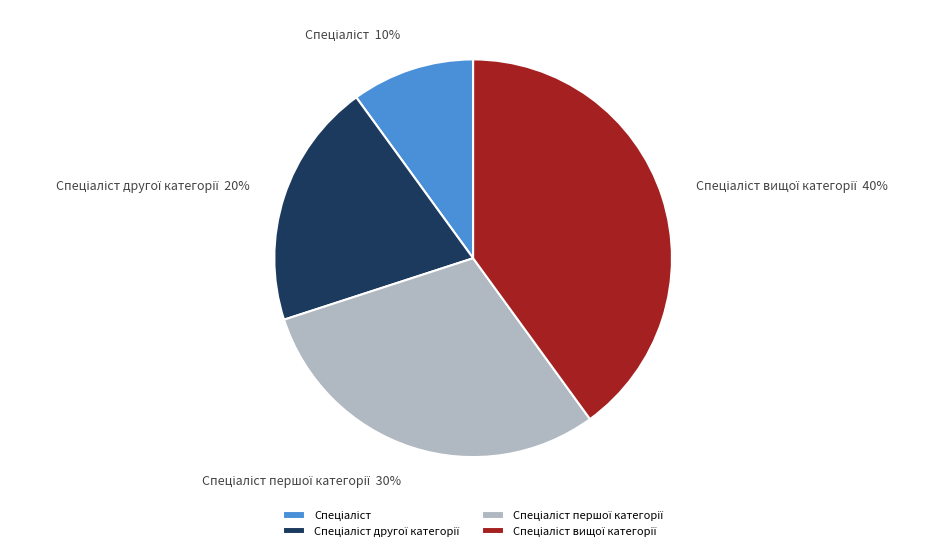

Does any single category account for the majority?

No